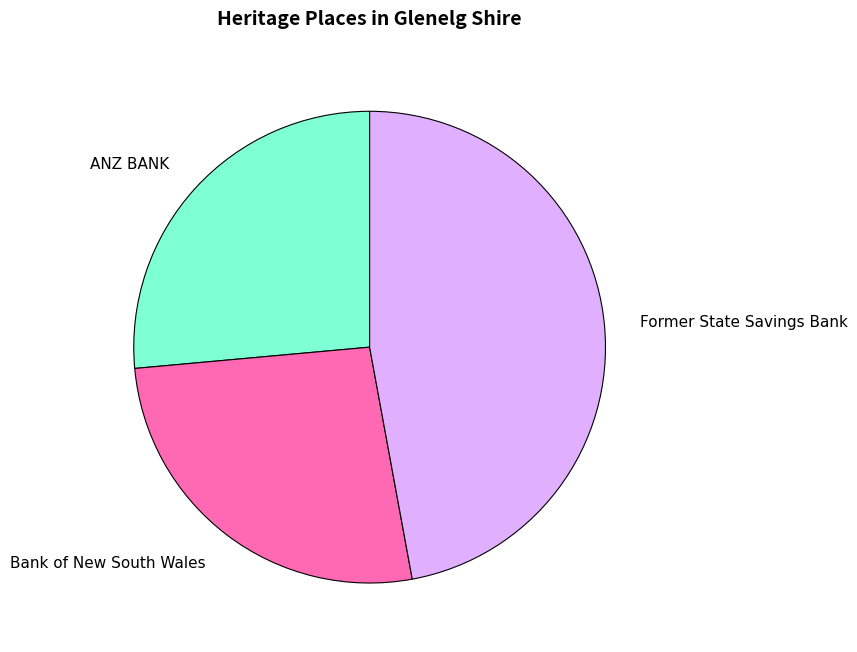

Do Former State Savings Bank and Bank of New South Wales together represent more than half of the pie?

Yes